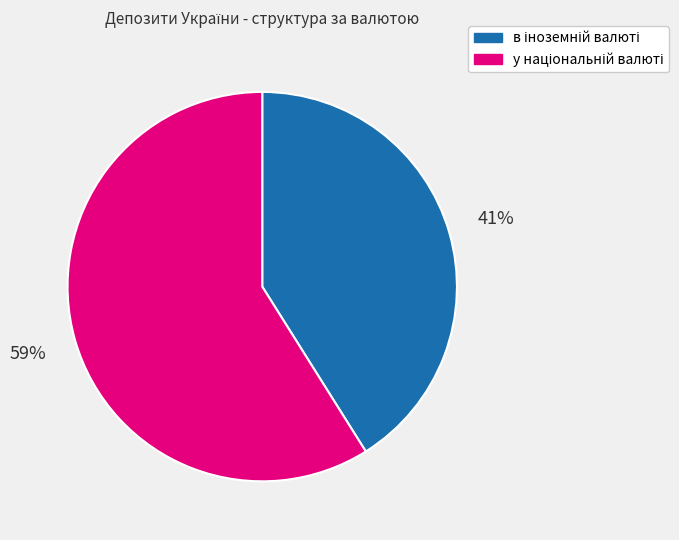

Is there any slice that represents more than half of the pie?

Yes